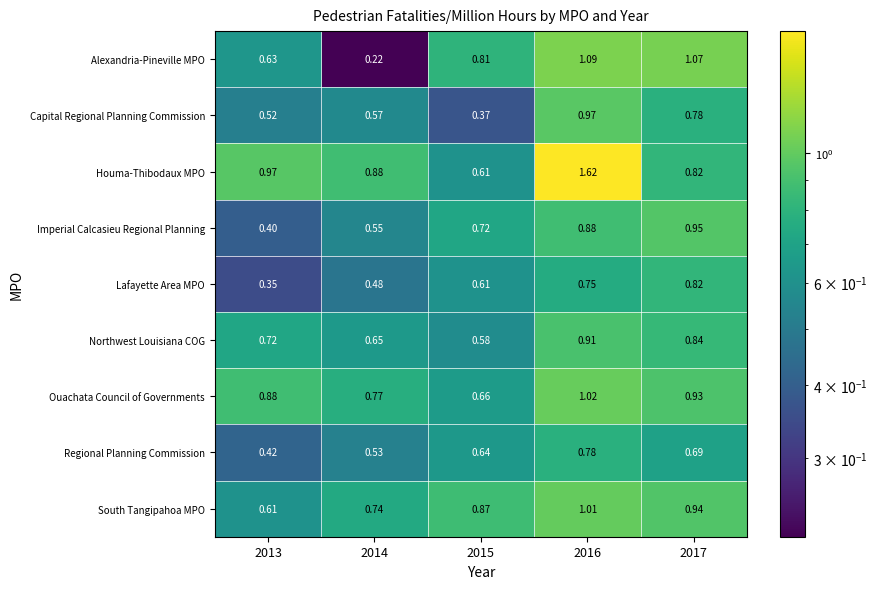

List the series in order of their peak value, lowest first.

Regional Planning Commission, Lafayette Area MPO, Northwest Louisiana COG, Imperial Calcasieu Regional Planning, Capital Regional Planning Commission, South Tangipahoa MPO, Ouachata Council of Governments, Alexandria-Pineville MPO, Houma-Thibodaux MPO